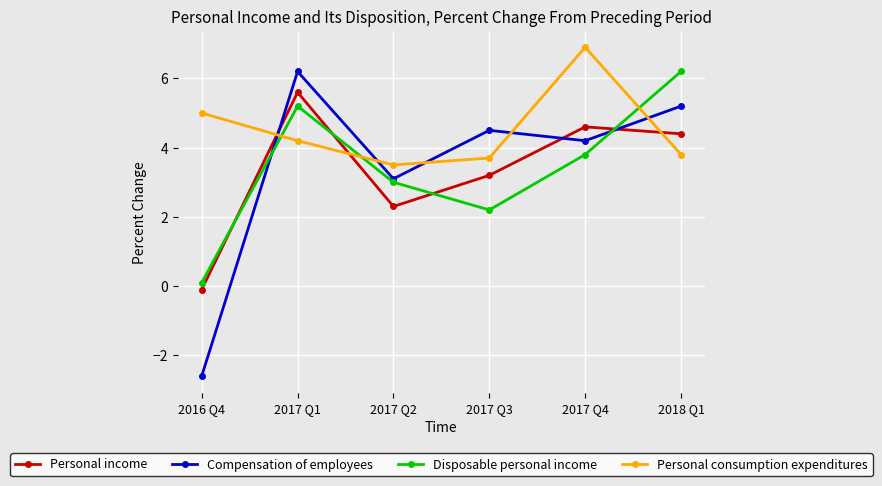

Reading left to right, extract all data points from this chart.

Personal income: 2016 Q4=-0.1	2017 Q1=5.6	2017 Q2=2.3	2017 Q3=3.2	2017 Q4=4.6	2018 Q1=4.4
Compensation of employees: 2016 Q4=-2.6	2017 Q1=6.2	2017 Q2=3.1	2017 Q3=4.5	2017 Q4=4.2	2018 Q1=5.2
Disposable personal income: 2016 Q4=0.1	2017 Q1=5.2	2017 Q2=3.0	2017 Q3=2.2	2017 Q4=3.8	2018 Q1=6.2
Personal consumption expenditures: 2016 Q4=5.0	2017 Q1=4.2	2017 Q2=3.5	2017 Q3=3.7	2017 Q4=6.9	2018 Q1=3.8